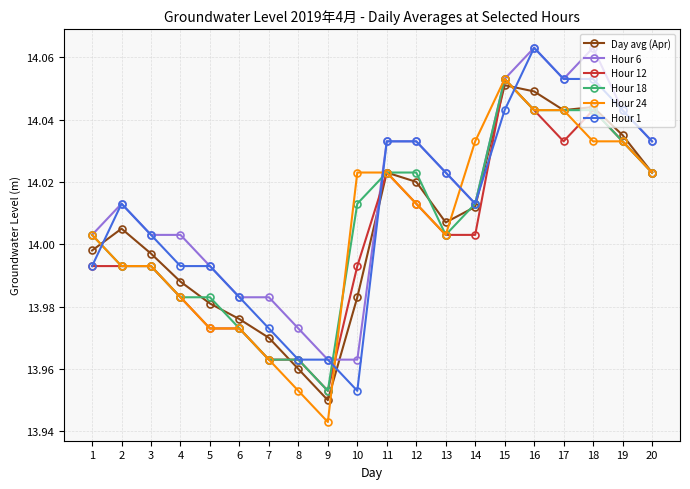

At which label is Hour 24 closest to 13?

9